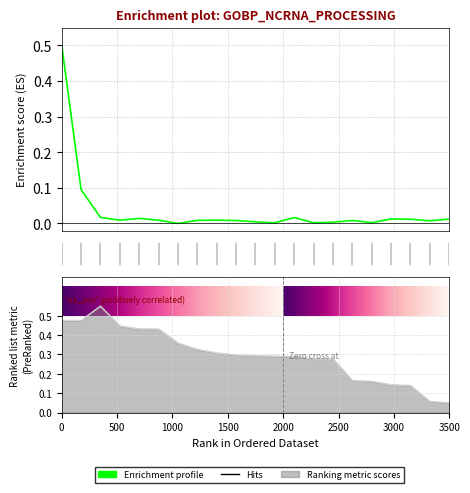

Reading right to left, what are all the values shown in this chart?

O-C: 0.0	0.0	0.0	0.0	0.0	0.0	0.0	0.0	0.0	0.0	0.0	0.0	0.0	0.0	0.0	0.0	0.0	0.0	0.0	0.1	0.5
Linear: 0.1	0.1	0.1	0.1	0.2	0.2	0.3	0.3	0.3	0.3	0.3	0.3	0.3	0.3	0.4	0.4	0.4	0.4	0.5	0.5	0.5